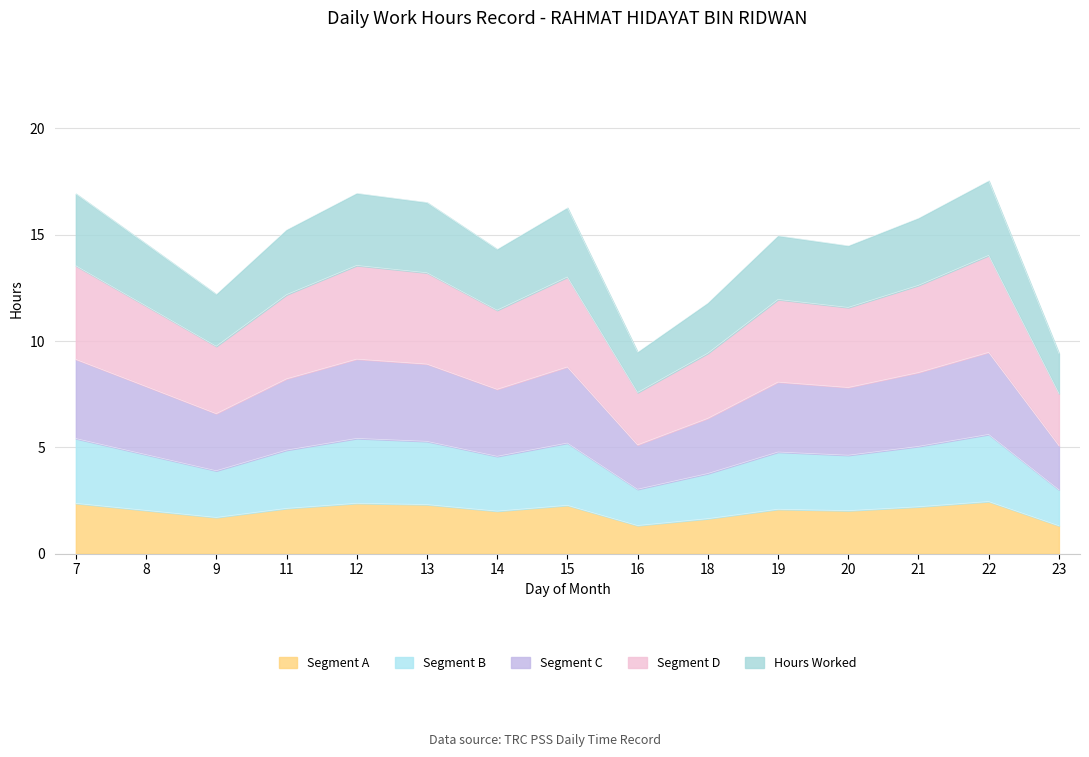

What is the change in value from 11 to 23?

-0.8